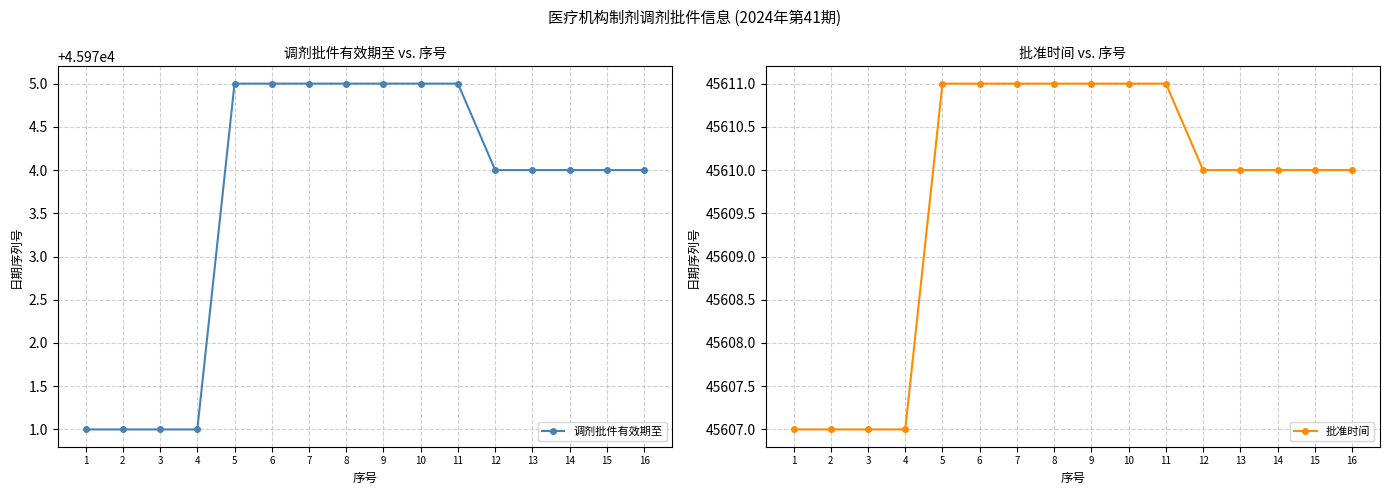

Rank the series at 6 from lowest to highest value.

批准时间, 调剂批件有效期至